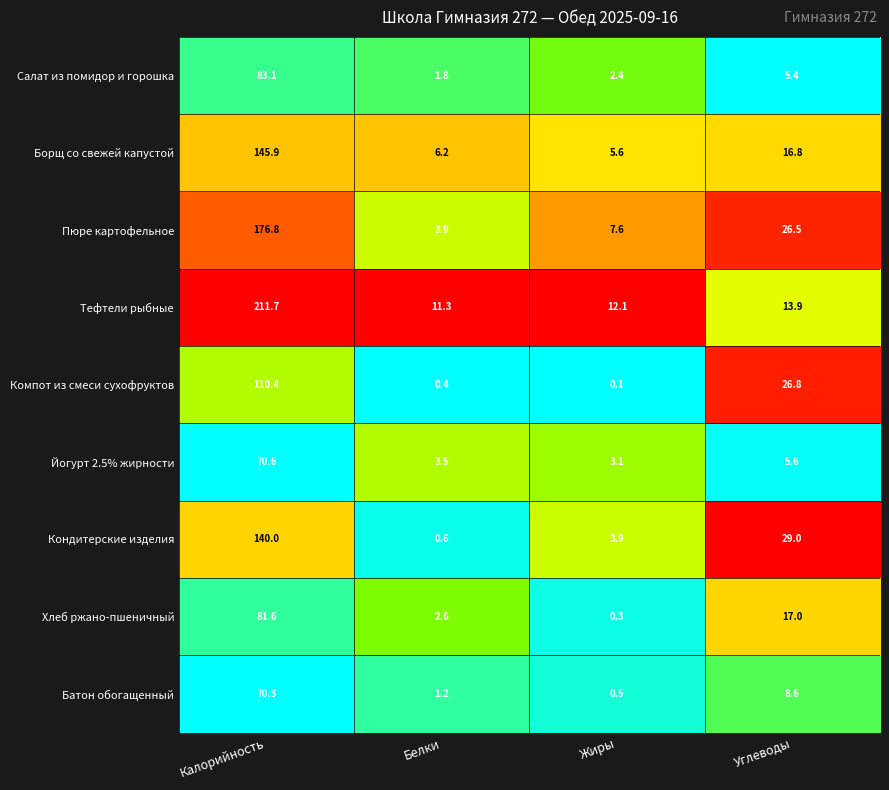

What is the total value across all series at Углеводы?

149.6